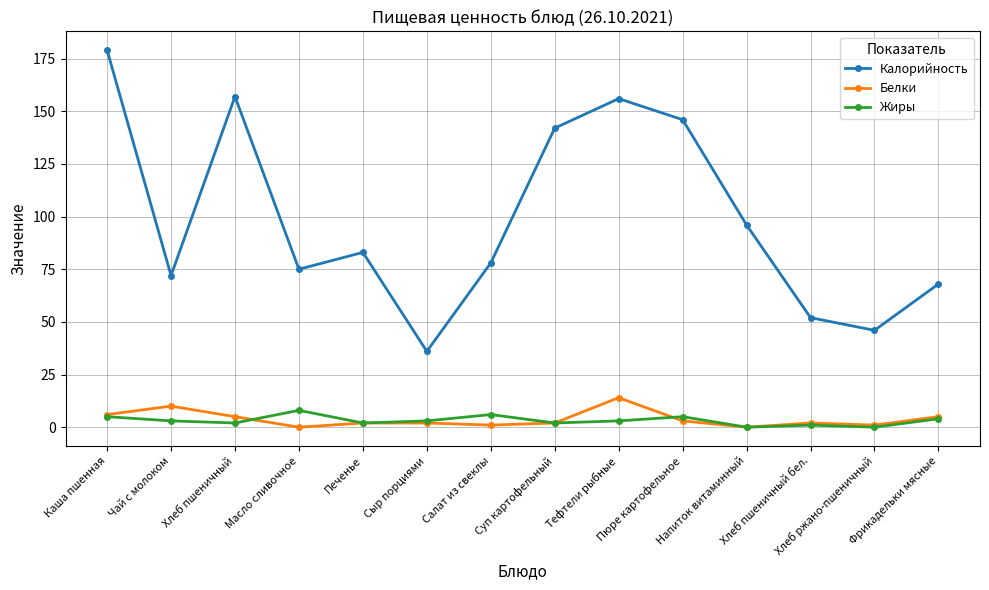

Where does the Жиры series first go above 3?

Каша пшенная